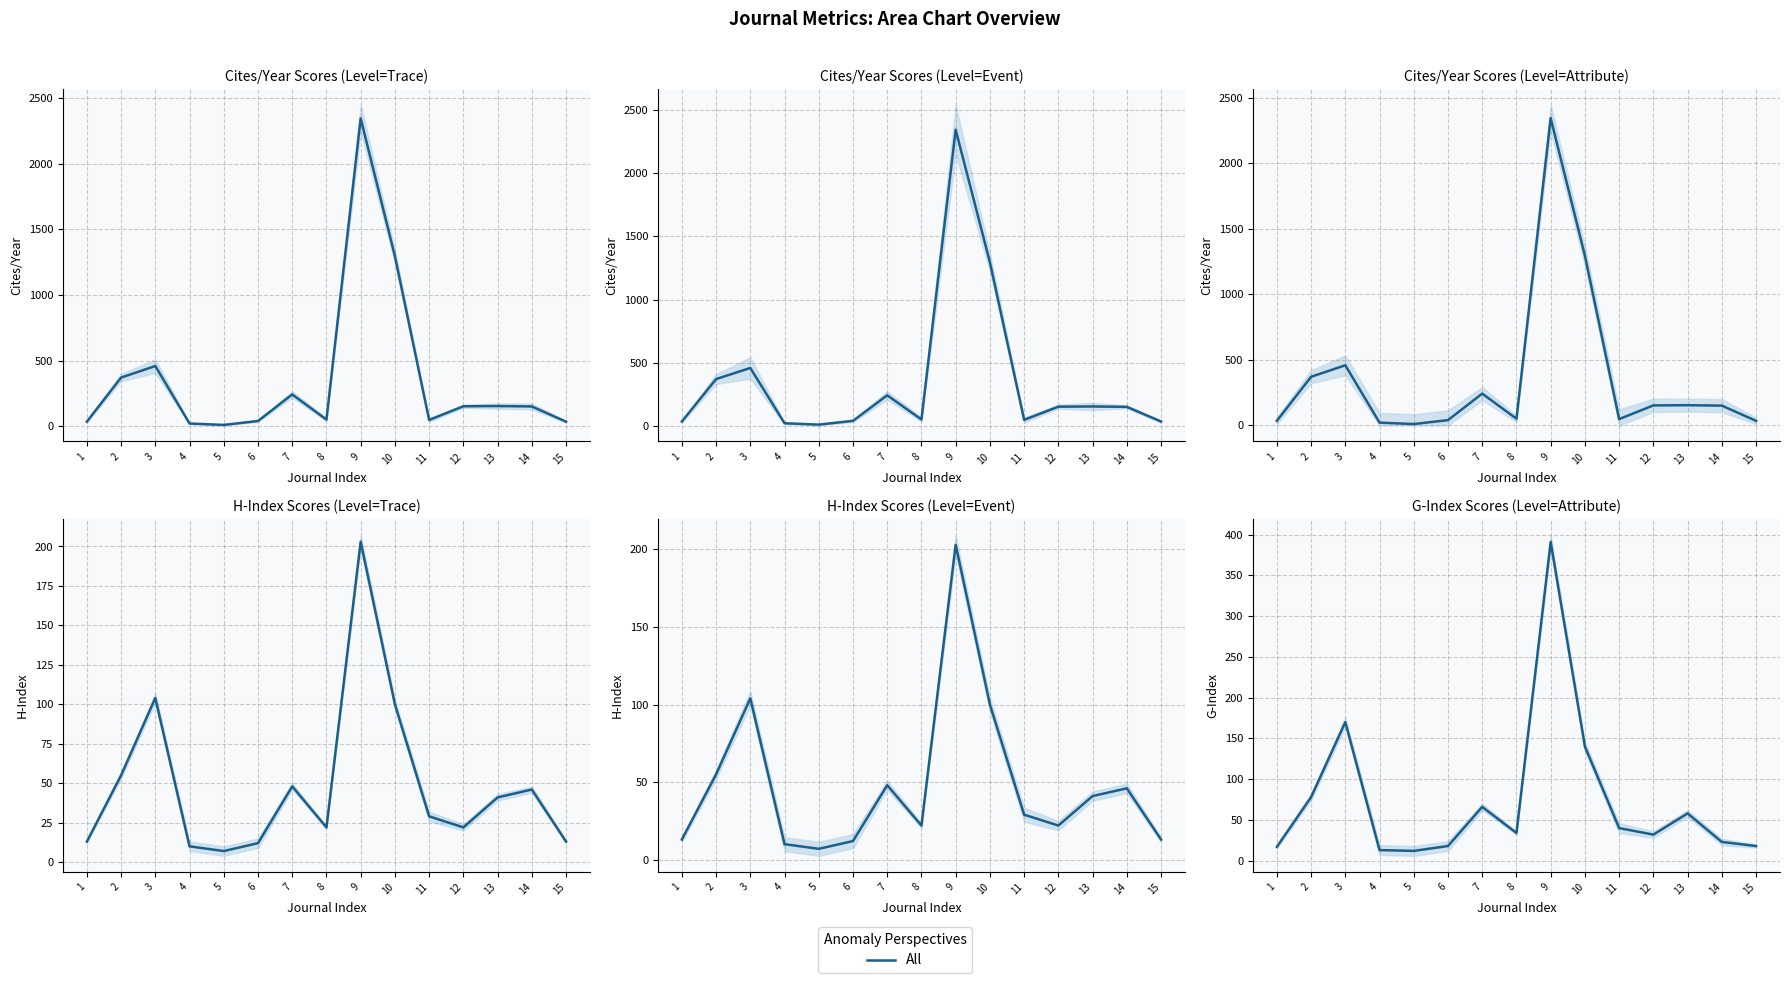

At which category does the data reach its first local valley?

5